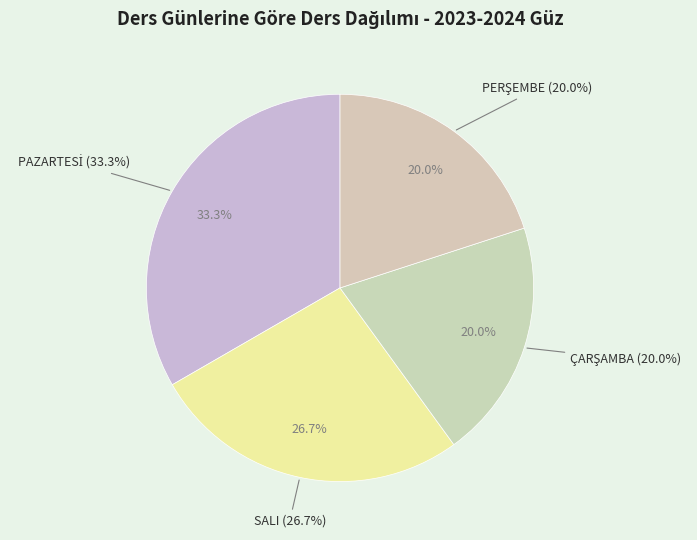

True or false: SALI accounts for 27% of the total.

True